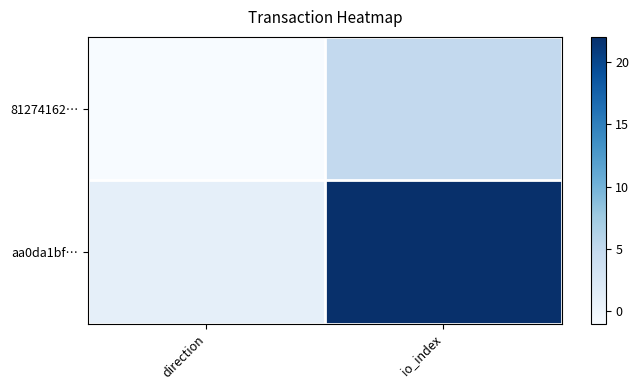

Reading left to right, list all the values displayed in this chart.

81274162…: direction=-1	io_index=5
aa0da1bf…: direction=1	io_index=22